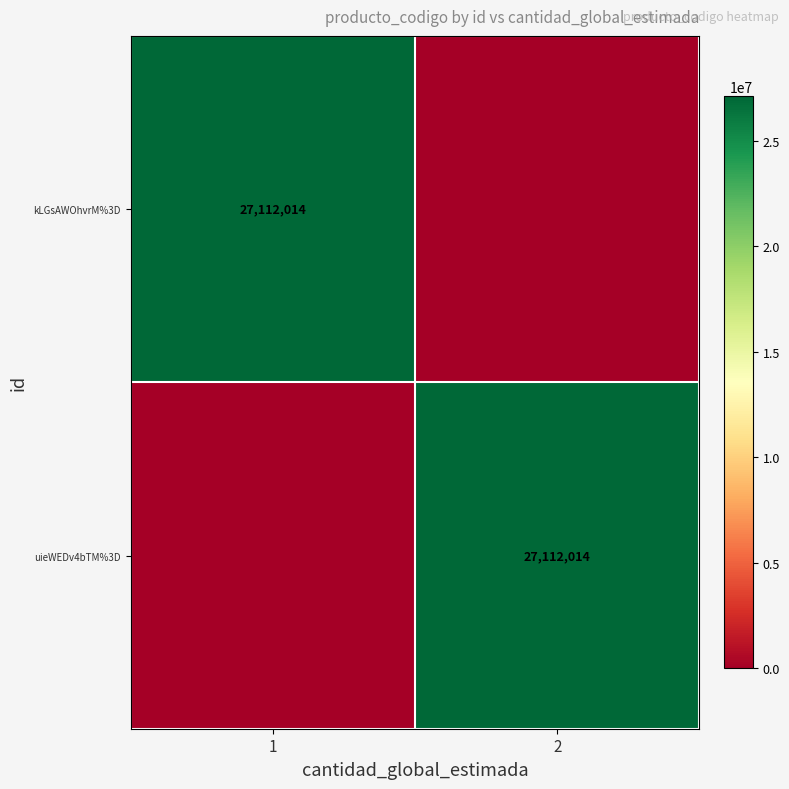

True or false: uieWEDv4bTM%3D has a value of 27112014 at 2.

True